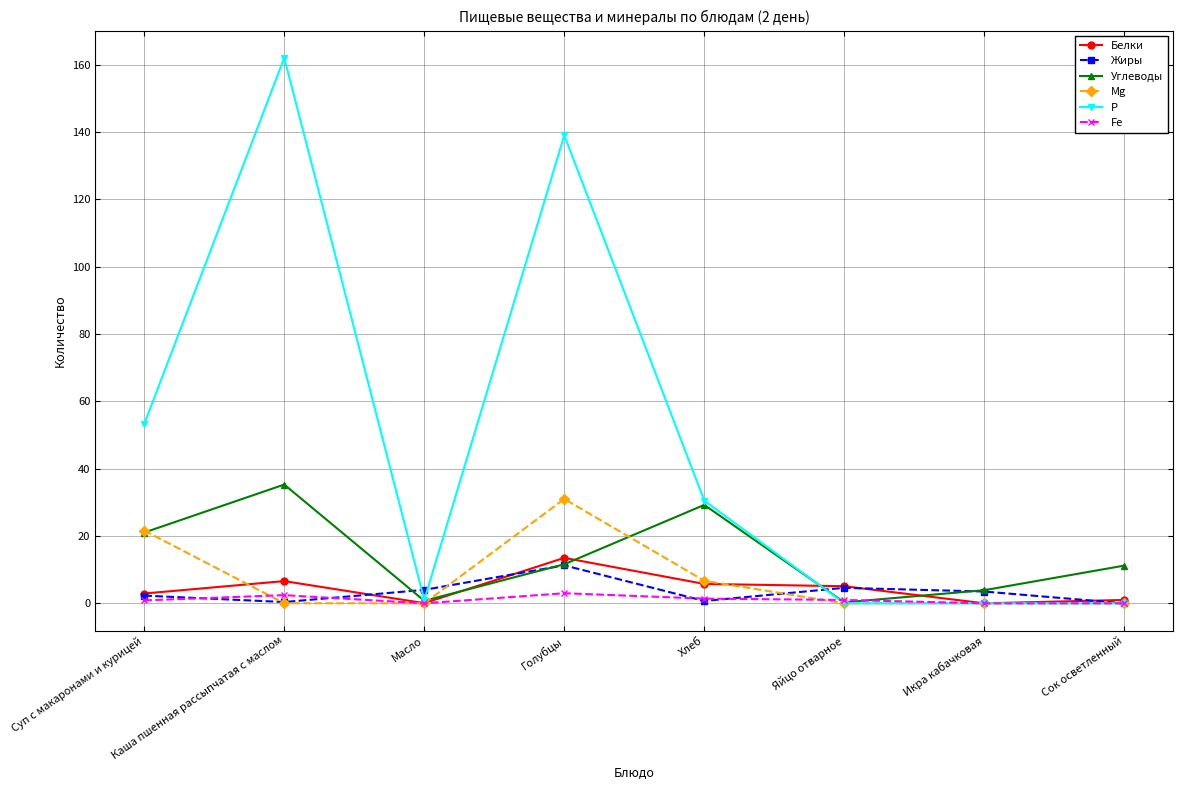

What are all the series names shown in the legend?

Белки, Жиры, Углеводы, Mg, Р, Fe